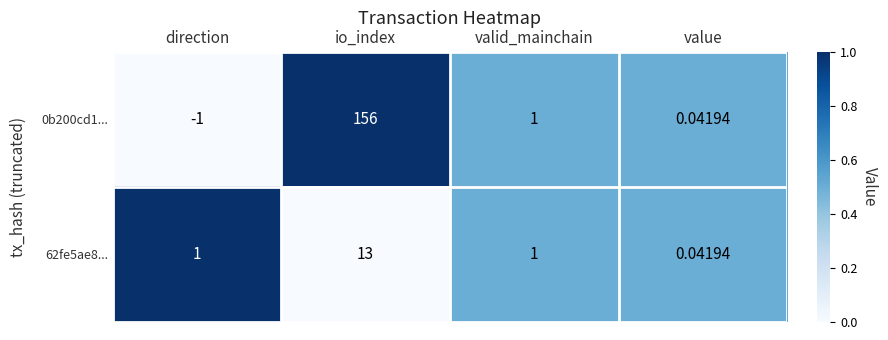

Where does the 0b200cd1... series first go above 1?

io_index